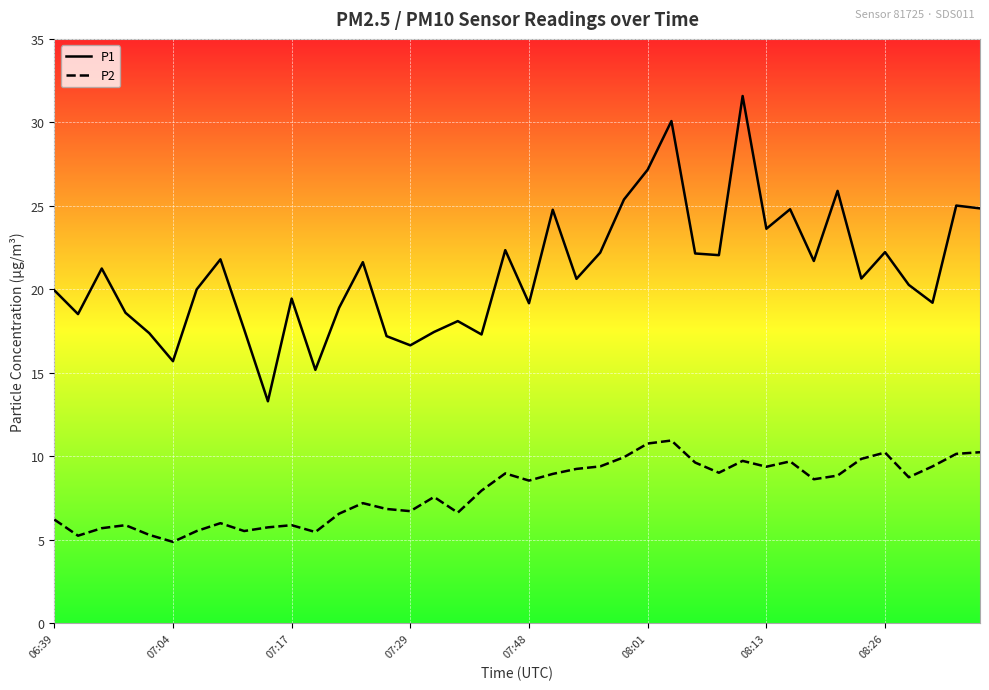

True or false: P2 and P1 intersect in this chart.

False